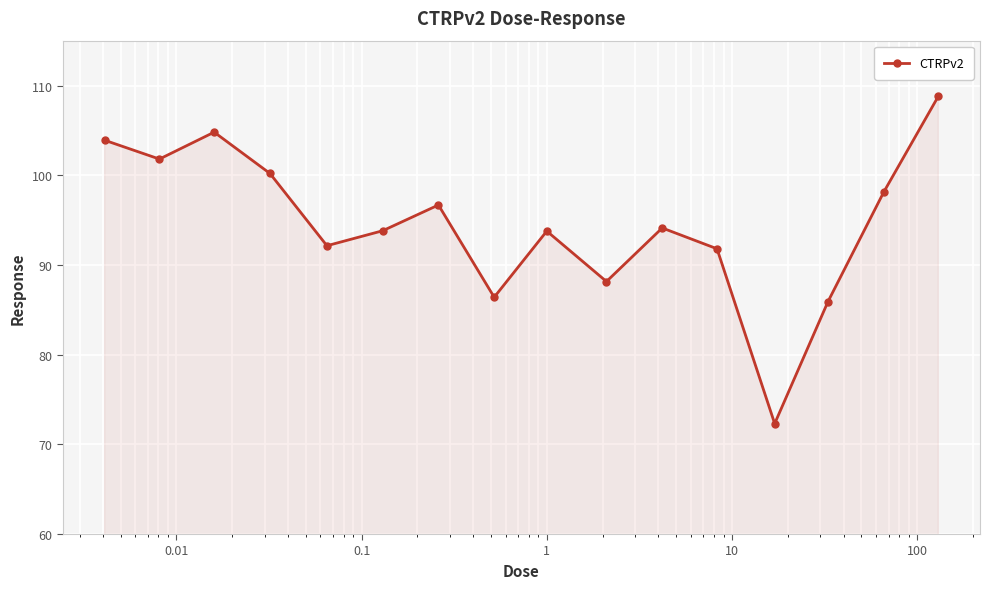

Count the number of categories in the chart.

16